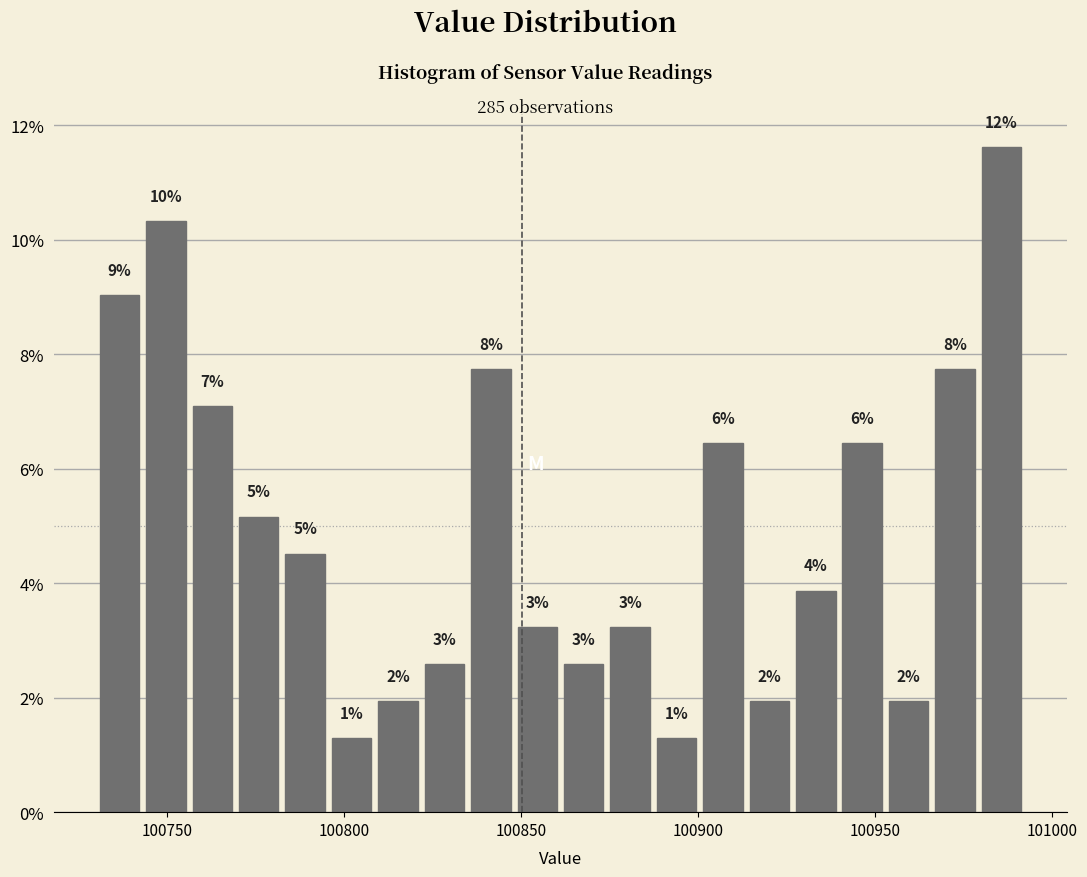

Around what value on the x-axis is the tallest bar? Give the approximate position of its centre, as read against the axis.

100985